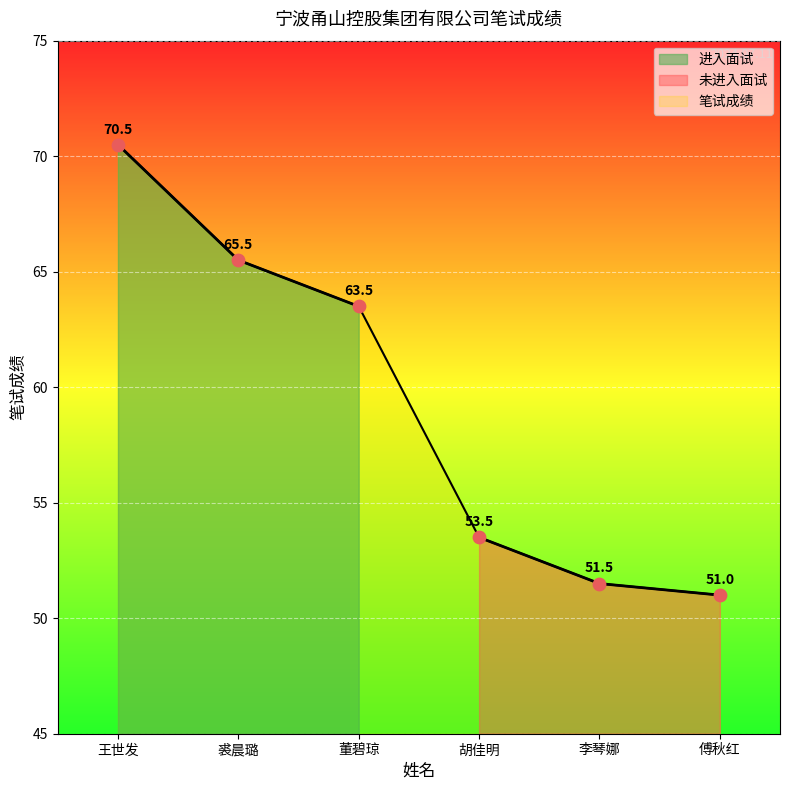

Approximately how many times larger is the value at 胡佳明 compared to 傅秋红?

1.0